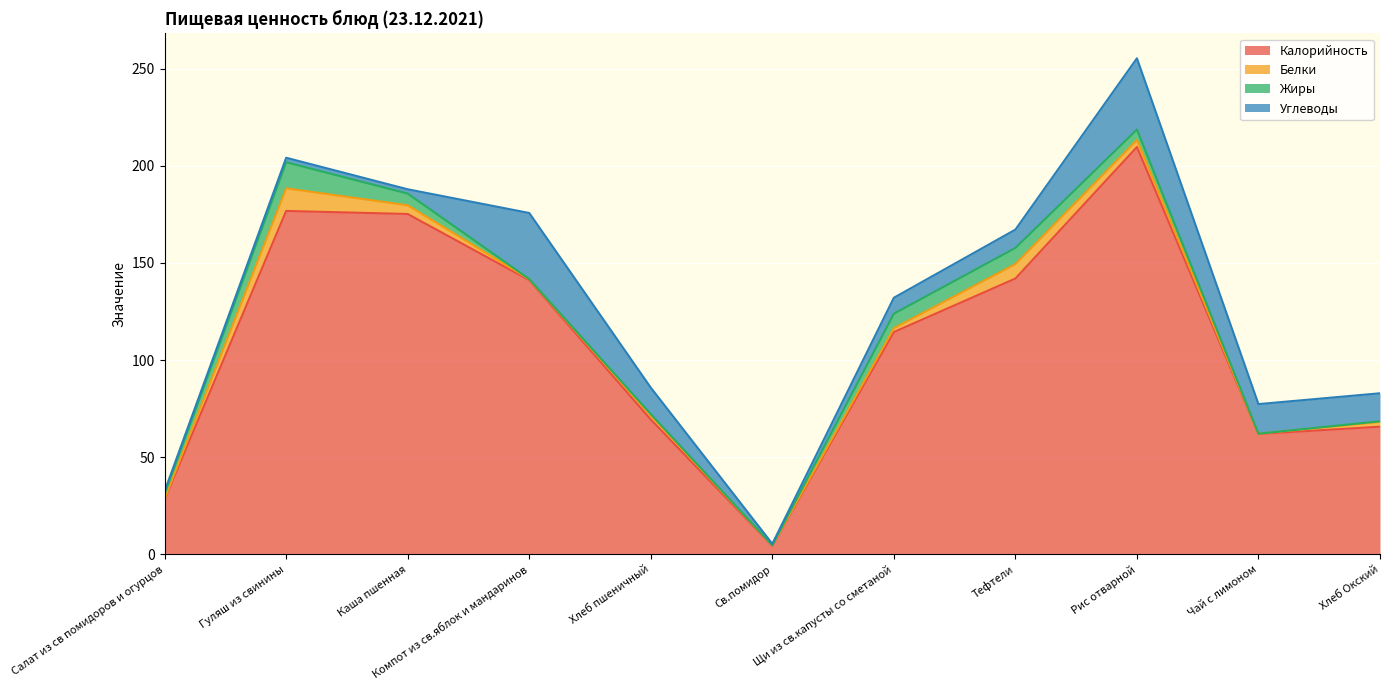

Reading left to right, transcribe all the data shown in this chart.

Калорийность: Салат из св помидоров и огурцов=28.3	Гуляш из свинины=176.8	Каша пшенная=175.2	Компот из св.яблок и мандаринов=141.2	Хлеб пшеничный=69.4	Св.помидор=4.4	Щи из св.капусты со сметаной=114.5	Тефтели=142.0	Рис отварной=209.7	Чай с лимоном=62.0	Хлеб Окский=65.7
Белки: Салат из св помидоров и огурцов=0.4	Гуляш из свинины=11.6	Каша пшенная=4.5	Компот из св.яблок и мандаринов=0.5	Хлеб пшеничный=2.0	Св.помидор=0.2	Щи из св.капусты со сметаной=2.0	Тефтели=7.5	Рис отварной=3.6	Чай с лимоном=0.1	Хлеб Окский=2.4
Жиры: Салат из св помидоров и огурцов=2.4	Гуляш из свинины=13.4	Каша пшенная=6.0	Компот из св.яблок и мандаринов=0.1	Хлеб пшеничный=0.8	Св.помидор=0.0	Щи из св.капусты со сметаной=7.5	Тефтели=8.3	Рис отварной=5.4	Чай с лимоном=0.0	Хлеб Окский=0.4
Углеводы: Салат из св помидоров и огурцов=1.5	Гуляш из свинины=2.3	Каша пшенная=2.2	Компот из св.яблок и мандаринов=34.0	Хлеб пшеничный=13.6	Св.помидор=0.8	Щи из св.капусты со сметаной=8.2	Тефтели=9.4	Рис отварной=36.7	Чай с лимоном=15.2	Хлеб Окский=14.4